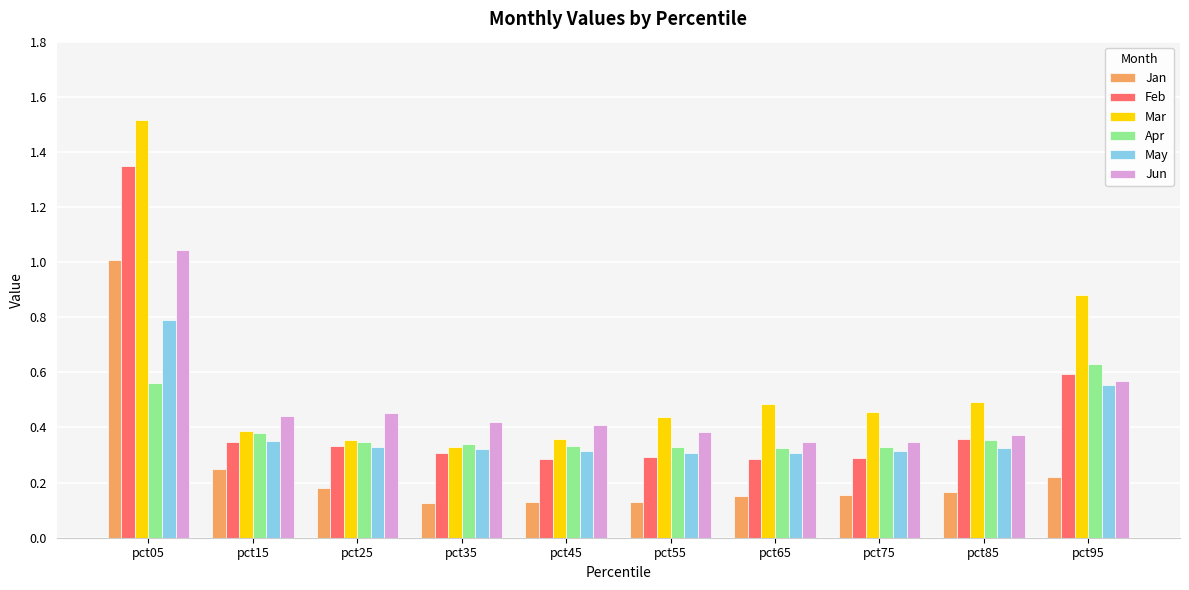

At which label is Mar closest to 0?

pct35